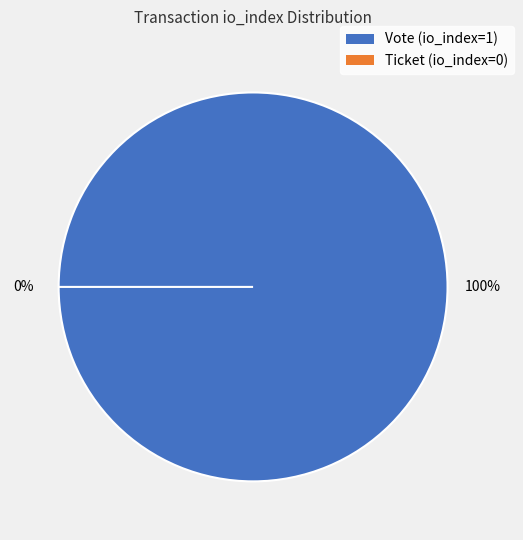

To the nearest percent, what is the difference between the Ticket (io_index=0) and Vote (io_index=1) slice percentages?

100%